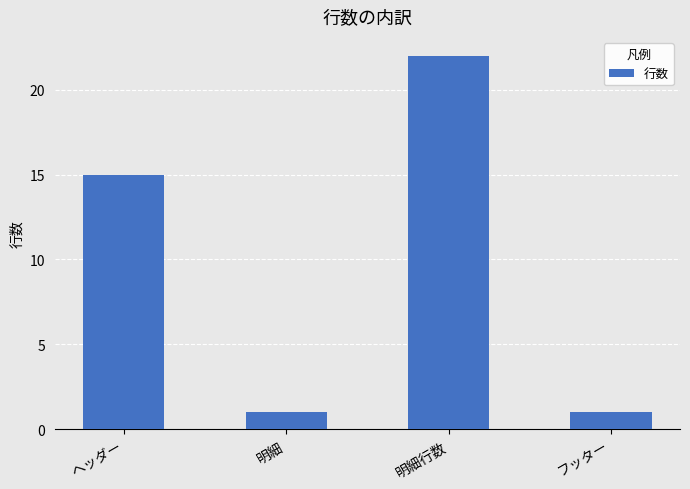

How many distinct data groups are displayed?

1